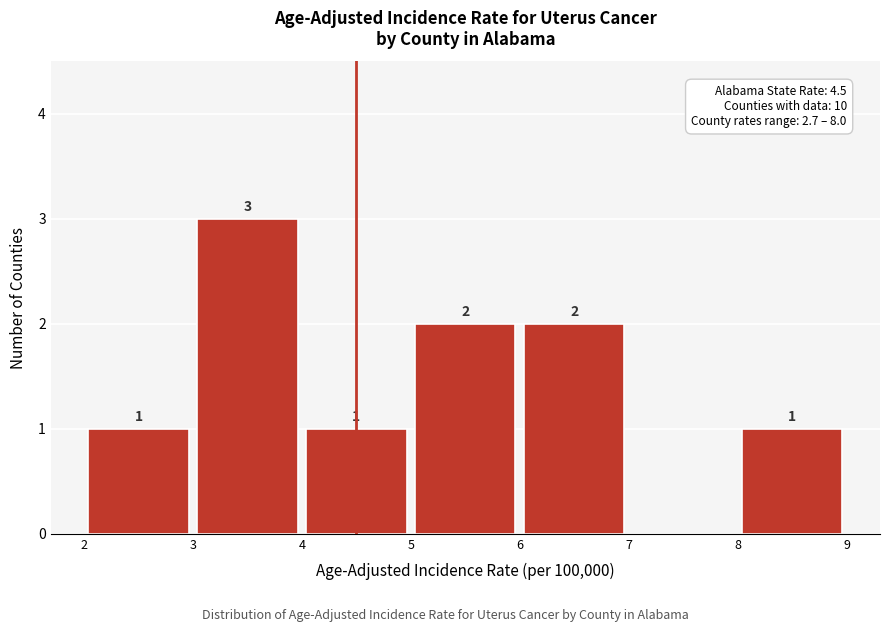

Over which range of the x-axis is the bar tallest?

3 to 4